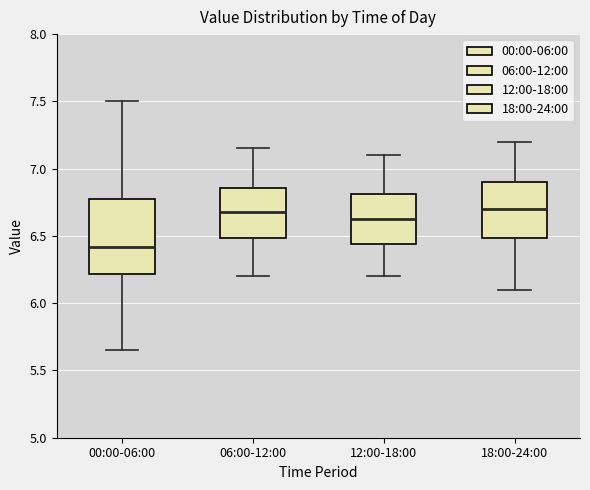

Reading left to right, transcribe this box plot: for each box, give where its median line is, the range the box spans, and where its two whiskers end, as read against the y-axis. The values are not printed on the chart, so give them approximately, as read against the axis.

00:00-06:00: median 6.40, box 6.20 to 6.80, whiskers 5.65 to 7.50
06:00-12:00: median 6.70, box 6.50 to 6.85, whiskers 6.20 to 7.15
12:00-18:00: median 6.65, box 6.45 to 6.80, whiskers 6.20 to 7.10
18:00-24:00: median 6.70, box 6.50 to 6.90, whiskers 6.10 to 7.20